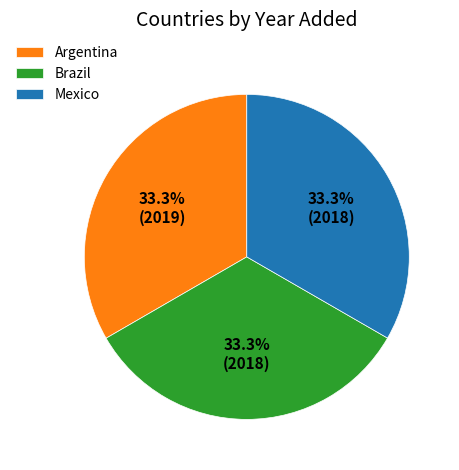

Approximately how many times larger is the value at Mexico compared to Brazil?

1.0